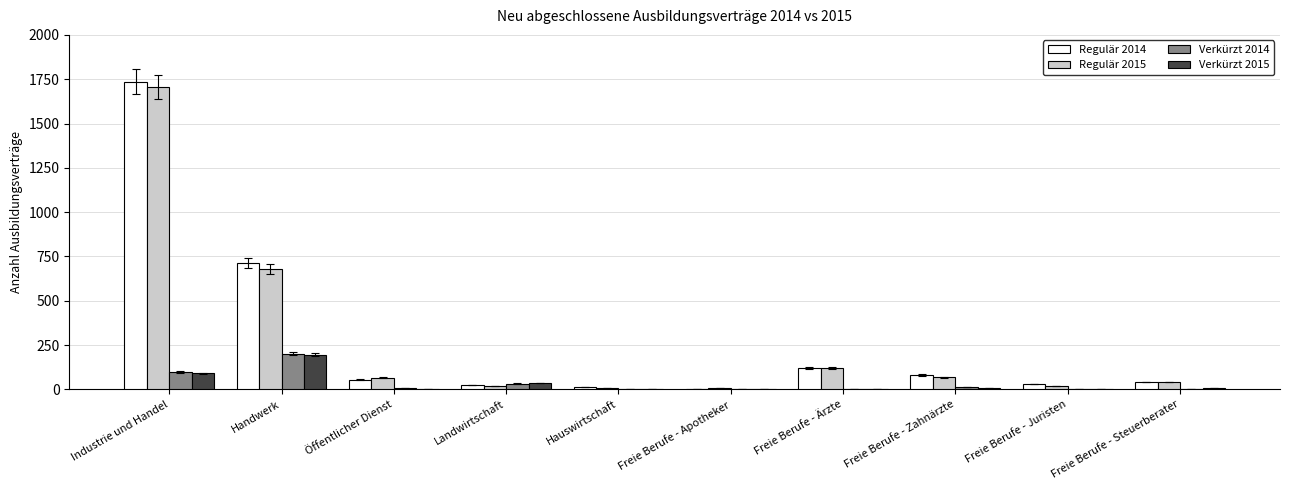

Which category has the highest value across all series?

Industrie und Handel